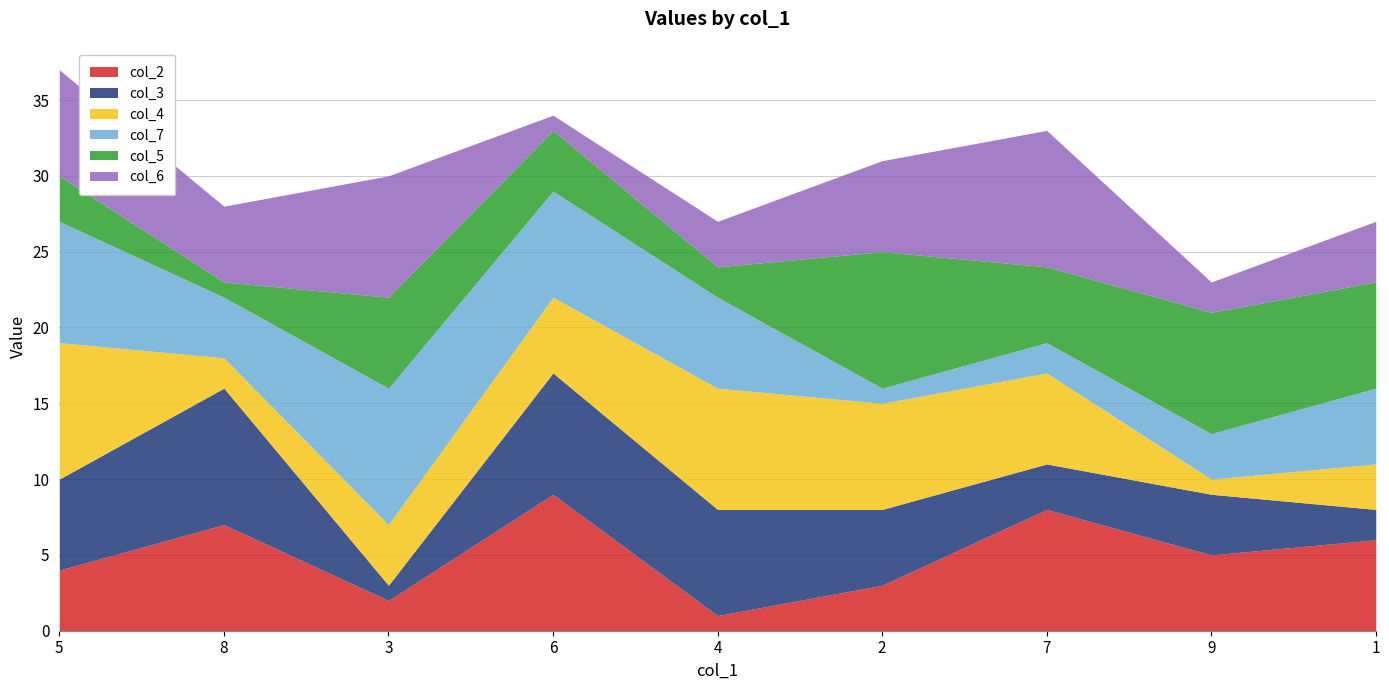

Where do col_2 and col_7 first cross each other?

5 and 8